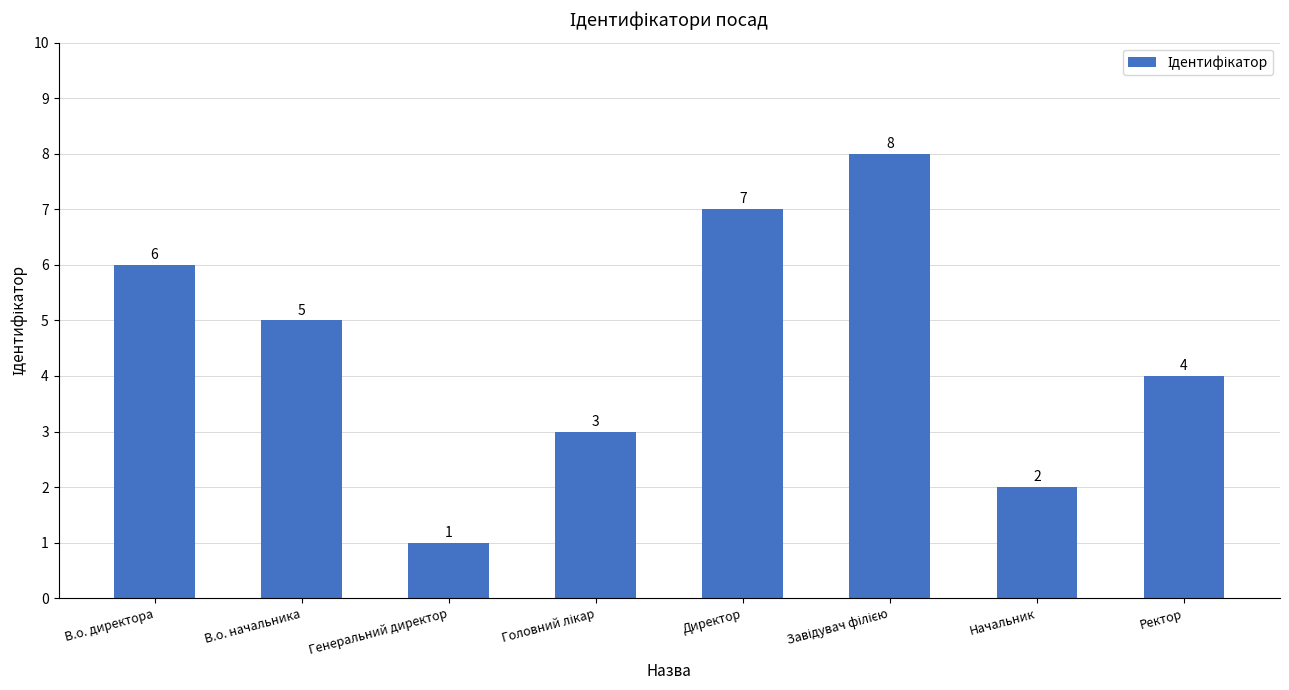

What is the sum of the values at Генеральний директор and Ректор?

5